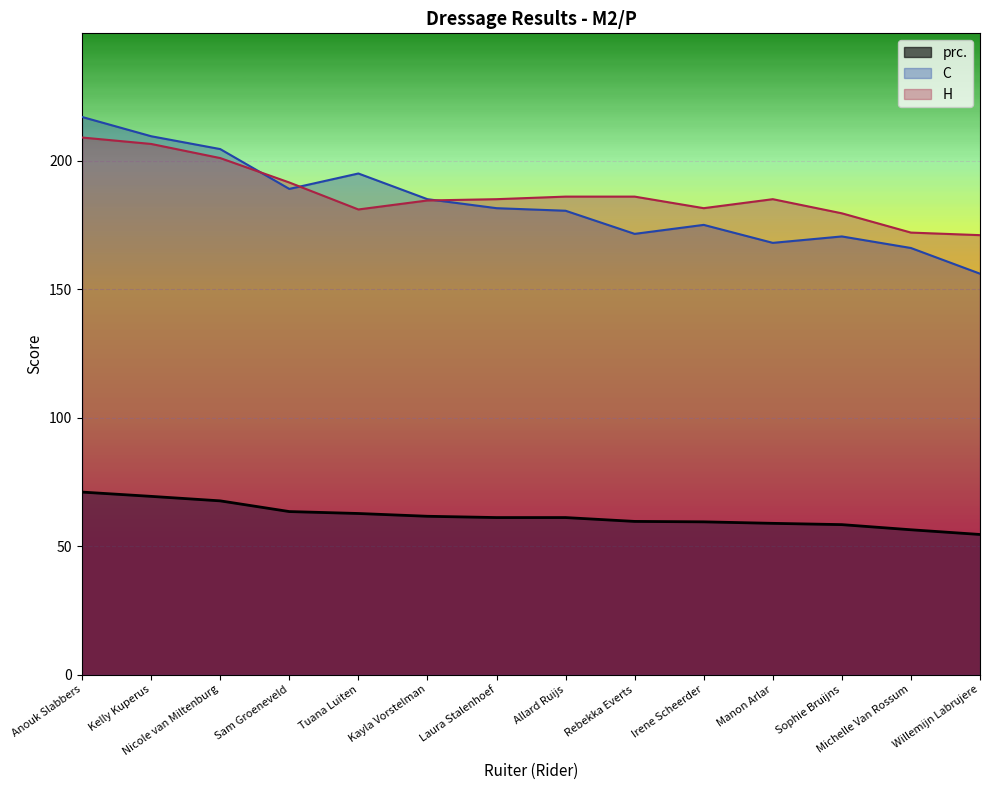

What position from the right is Manon Arlar?

4